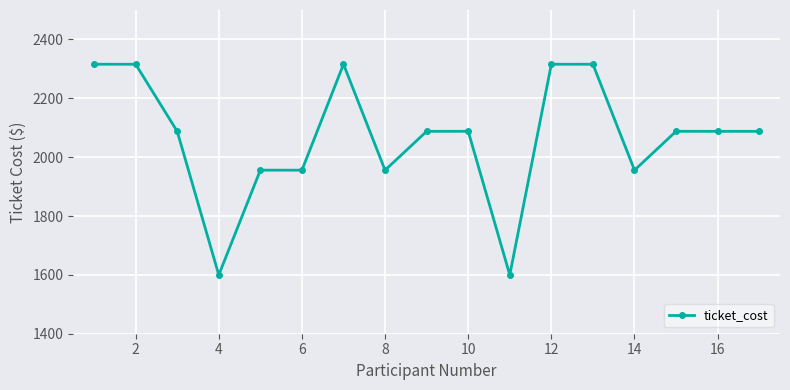

True or false: the data has more than 0 interior local peaks.

True